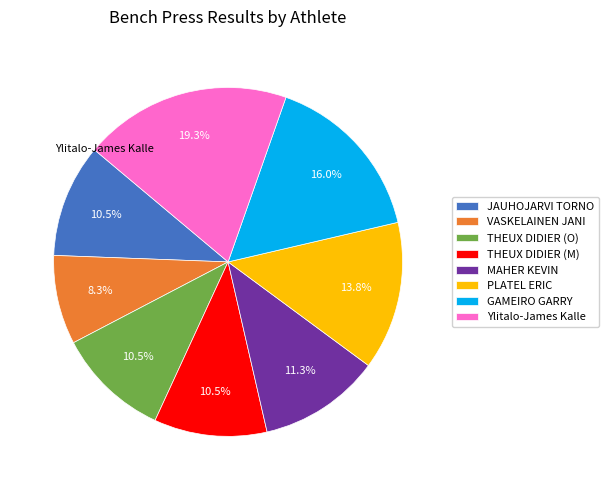

Which has a higher value, THEUX DIDIER (O) or PLATEL ERIC?

PLATEL ERIC